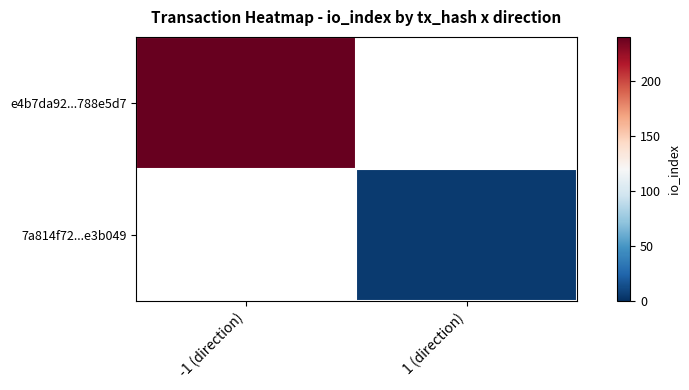

Read the 7a814f72...e3b049 value at 1 (direction).

5.0